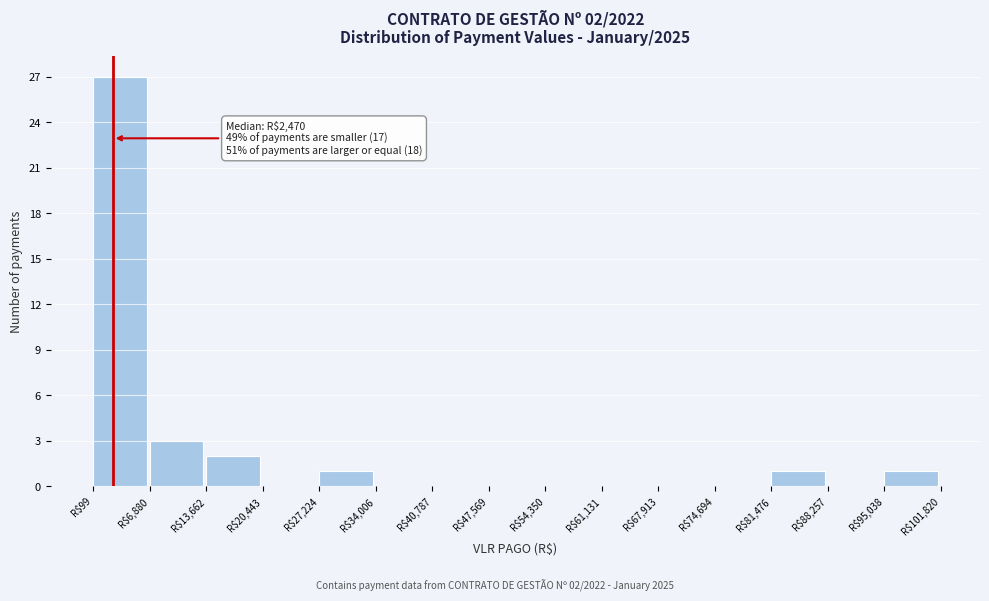

Which range on the x-axis has the tallest bar?

0 to 7000